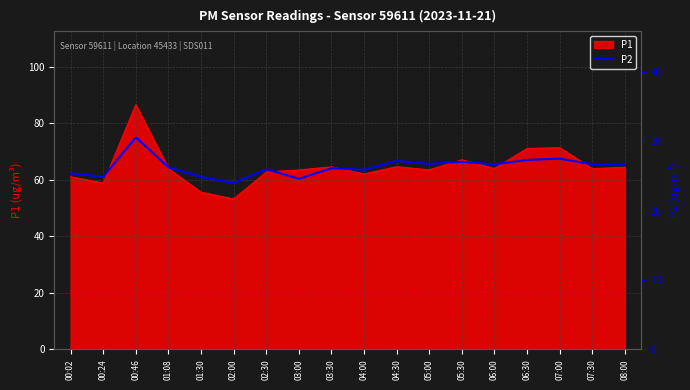

The P1 series shows 27.9 at 06:00. True or false?

False